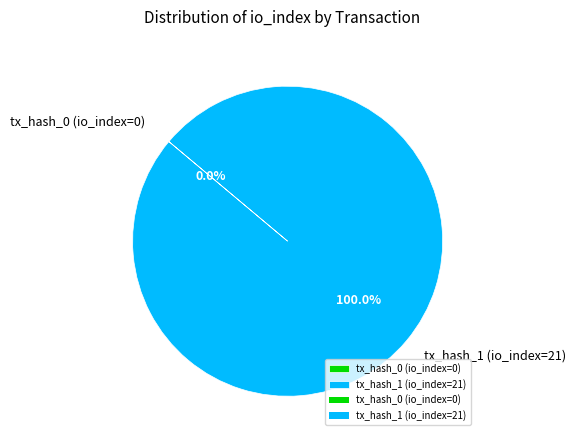

To the nearest percent, what is the difference between the tx_hash_0 (io_index=0) and tx_hash_1 (io_index=21) slice percentages?

100%